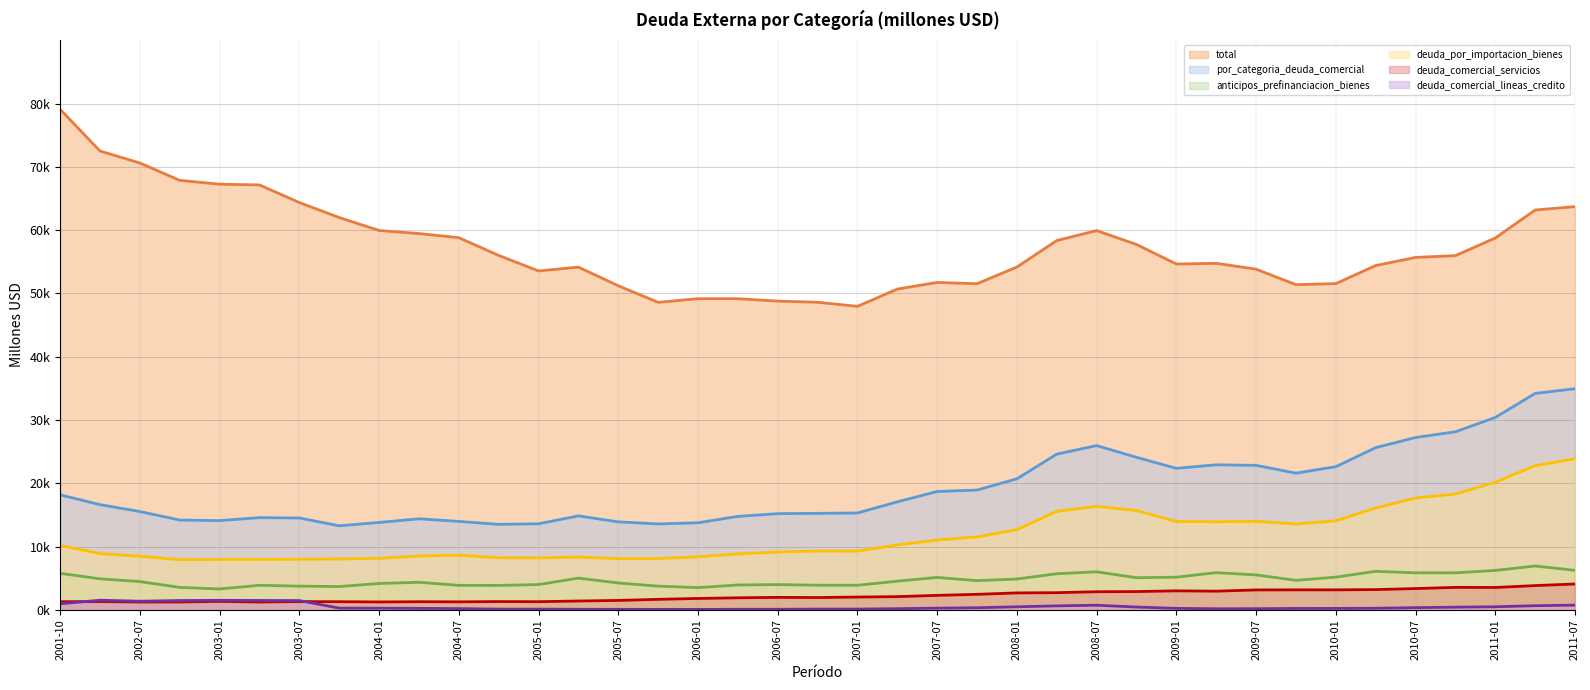

Reading left to right, list all the values displayed in this chart.

total: 79076.3	72493.9	70602.9	67858.6	67252.9	67138.4	64351.9	61985.2	59941.7	59452.8	58803.1	56003.8	53548.6	54153.9	51209.9	48587.2	49164.7	49161.6	48779.8	48601.3	47952.7	50680.0	51736.1	51527.0	54167.9	58351.1	59924.8	57729.4	54643.1	54754.3	53829.2	51379.5	51544.4	54399.8	55683.6	55963.8	58756.5	63172.4	63711.4
por_categoria_deuda_comercial: 18170.7	16620.9	15533.6	14187.0	14103.0	14565.2	14515.4	13280.4	13809.2	14385.0	13970.3	13512.7	13597.0	14845.6	13905.0	13573.8	13757.3	14764.2	15198.1	15248.2	15305.1	17064.5	18702.3	18926.3	20701.1	24606.7	25952.0	24102.8	22359.3	22915.5	22832.5	21597.1	22622.9	25628.4	27231.9	28132.2	30400.4	34196.4	34945.7
anticipos_prefinanciacion_bienes: 5769.0	4900.6	4466.6	3546.9	3300.8	3881.7	3748.9	3683.6	4163.6	4356.5	3871.9	3859.3	3995.0	5010.2	4248.1	3747.6	3514.9	3927.2	3994.0	3892.6	3883.8	4531.6	5119.8	4614.4	4872.8	5703.9	6011.6	5080.1	5164.1	5878.4	5523.5	4664.6	5171.5	6086.1	5849.2	5848.2	6224.7	6928.6	6242.6
deuda_por_importacion_bienes: 10156.8	8895.2	8464.2	7923.9	7964.3	7966.4	7997.0	8038.1	8135.3	8507.1	8636.0	8228.7	8200.7	8345.6	8090.2	8096.2	8375.2	8842.4	9141.4	9290.0	9275.1	10258.8	11023.0	11528.1	12670.4	15559.3	16351.2	15689.6	13956.0	13914.7	13981.7	13550.9	14066.7	16088.5	17673.3	18309.4	20153.4	22780.4	23868.5
deuda_comercial_servicios: 1282.2	1304.9	1239.5	1246.4	1334.7	1236.9	1306.8	1287.4	1248.3	1283.7	1265.8	1308.0	1289.8	1396.3	1486.6	1661.4	1800.3	1905.1	1970.7	1946.3	2021.5	2089.7	2287.5	2451.3	2676.2	2712.4	2862.2	2887.2	3004.2	2948.9	3145.7	3158.8	3158.0	3201.8	3362.2	3552.5	3535.5	3833.5	4087.1
deuda_comercial_lineas_credito: 962.8	1520.2	1363.3	1469.7	1503.3	1480.2	1462.7	271.3	262.0	237.7	196.7	116.7	111.5	93.5	80.2	68.7	66.9	89.5	92.0	119.3	124.6	184.4	272.0	332.6	481.8	631.1	726.0	445.9	234.9	173.6	181.6	222.7	226.6	252.0	347.2	422.1	486.8	654.0	747.4